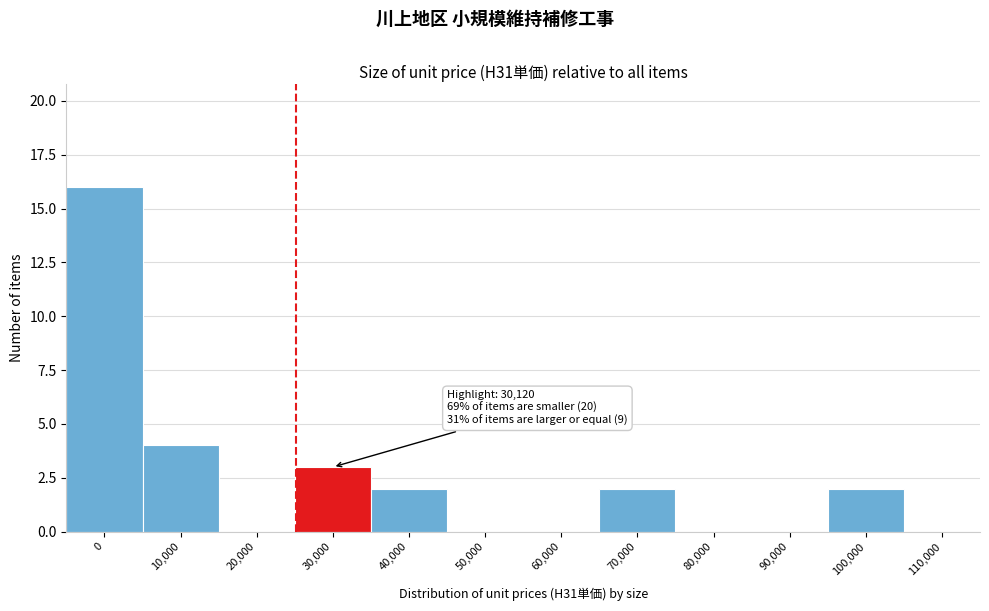

Reading left to right, transcribe all the data shown in this chart.

0=16	10,000=4	20,000=0	30,000=3	40,000=2	50,000=0	60,000=0	70,000=2	80,000=0	90,000=0	100,000=2	110,000=0